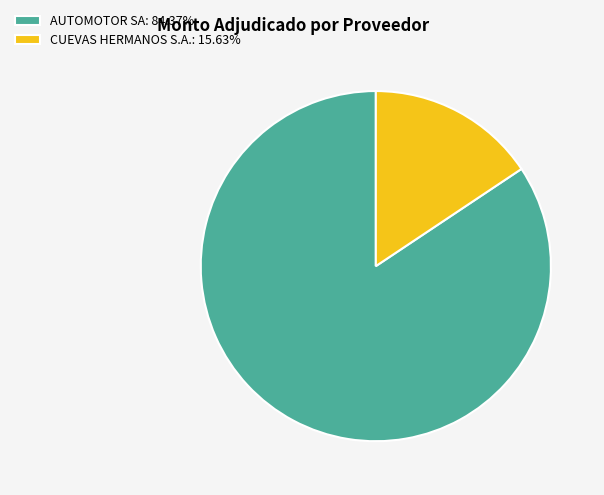

Which category has the smallest portion of the pie?

CUEVAS HERMANOS S.A.